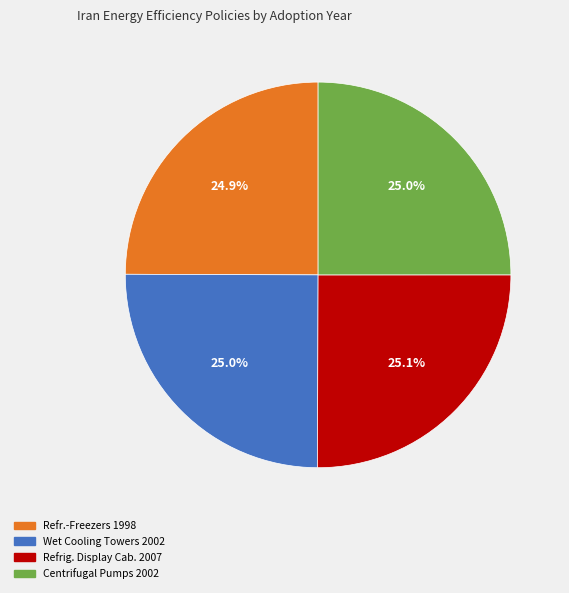

How much of the chart is everything except Centrifugal Pumps 2002?

75.0%